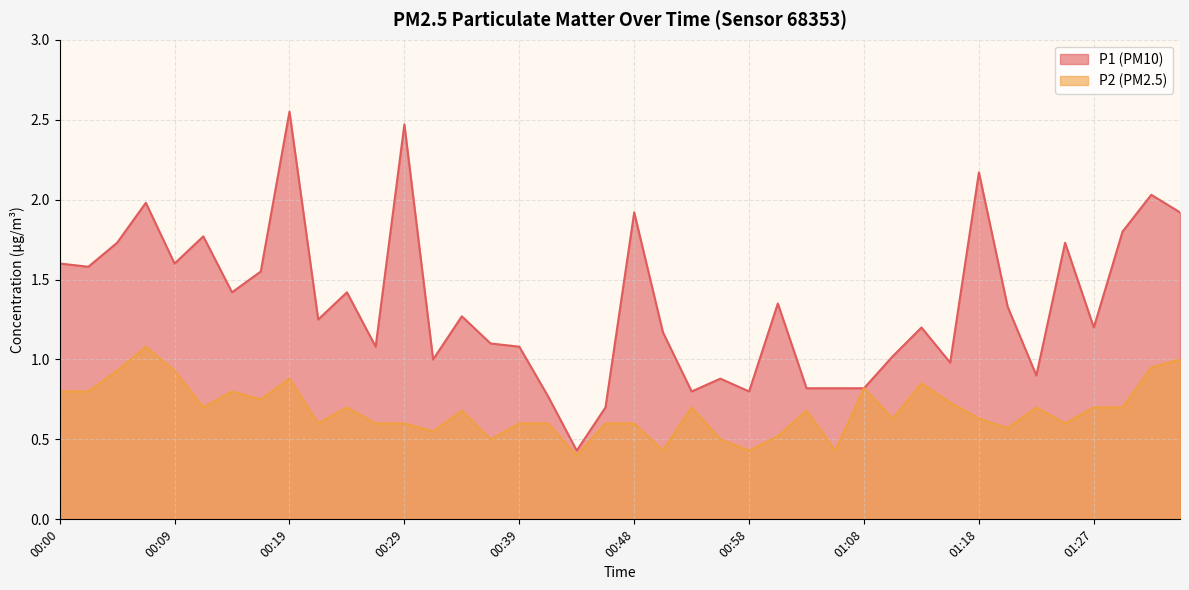

What is the value of the P1 point at the 25th from the left?

0.8